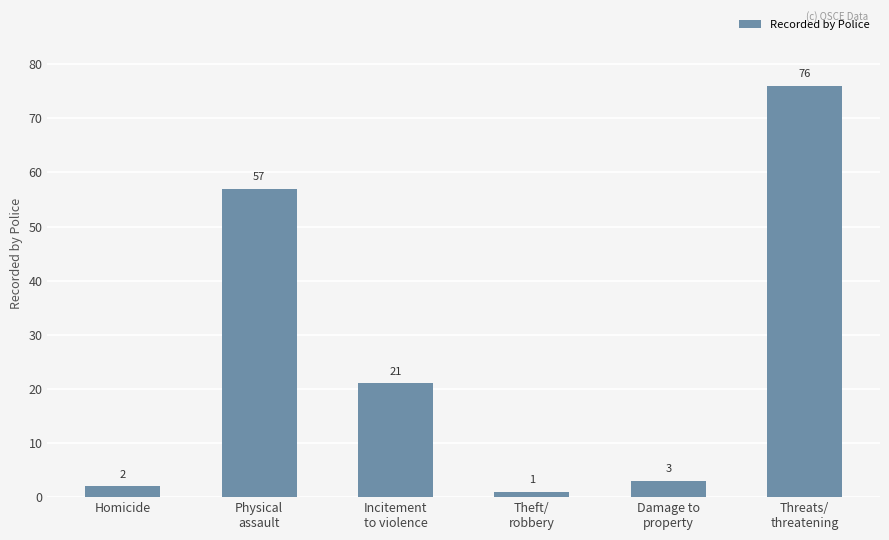

List the labels in order of value, largest first.

Threats/
threatening, Physical
assault, Incitement
to violence, Damage to
property, Homicide, Theft/
robbery